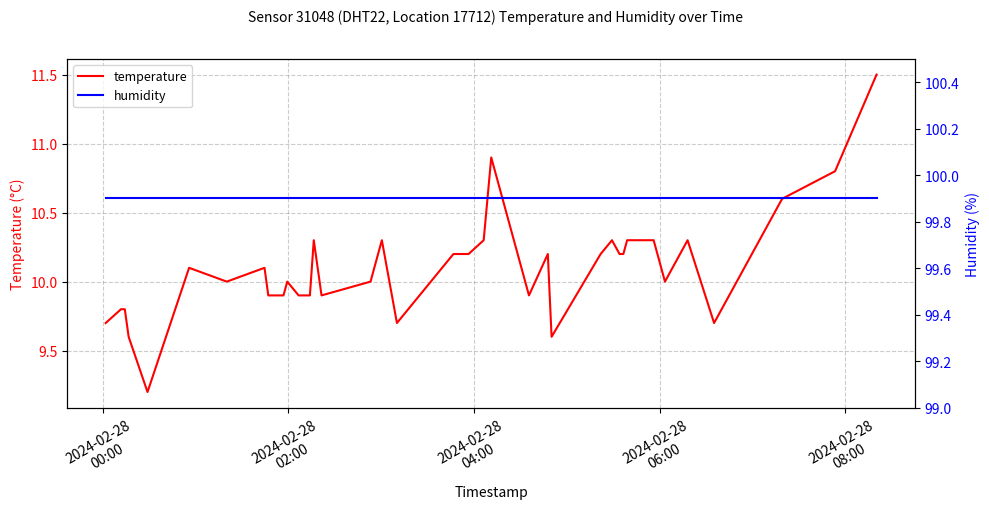

How many interior local valleys does the temperature series have?

8